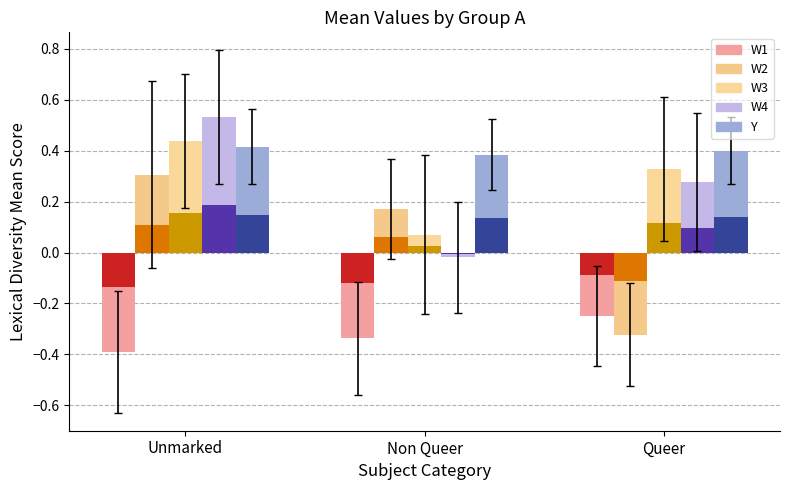

Which has a higher value, Unmarked or Queer?

Queer